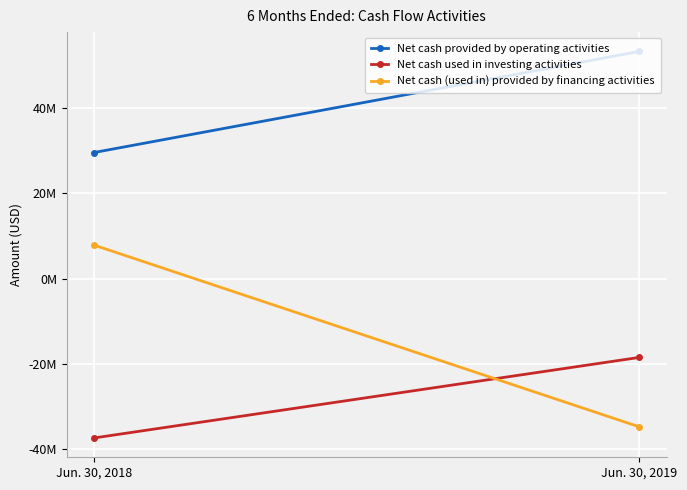

At which category is the sum across all series the highest?

Jun. 30, 2018